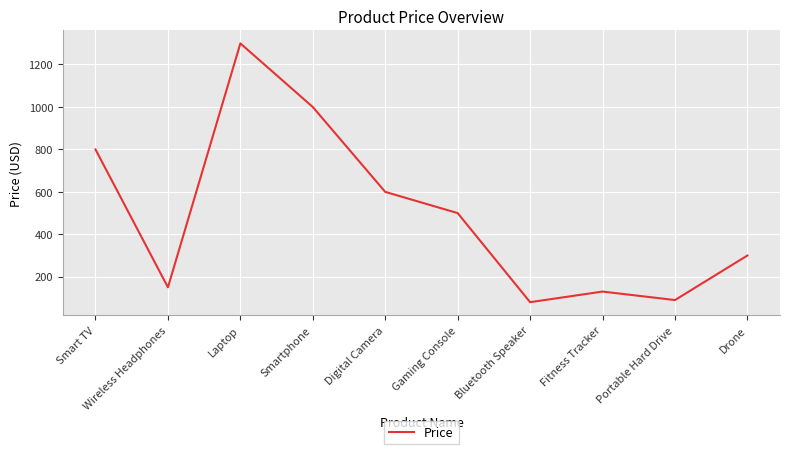

True or false: there are more than 2 points higher than both neighbors.

False